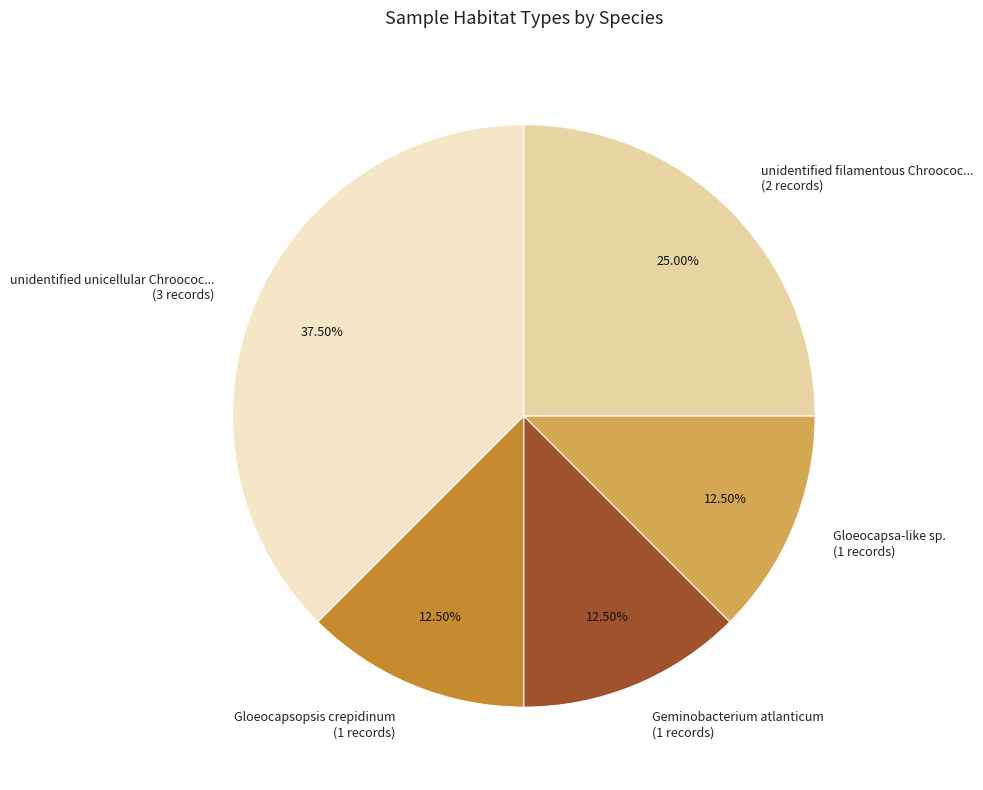

Count the number of slices in the pie.

5